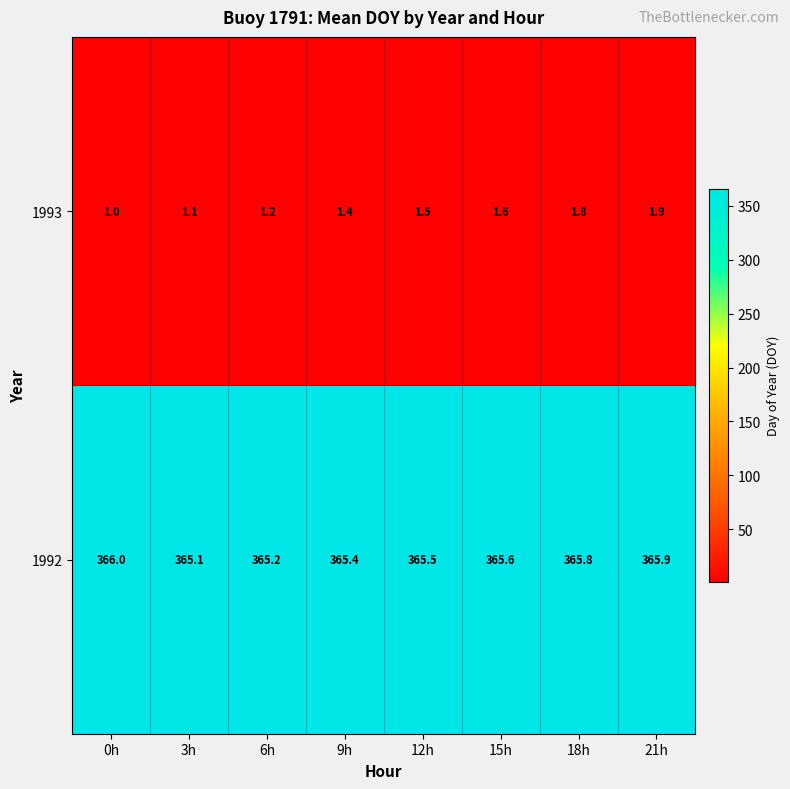

Rank the series by their maximum value, from lowest to highest.

1993, 1992